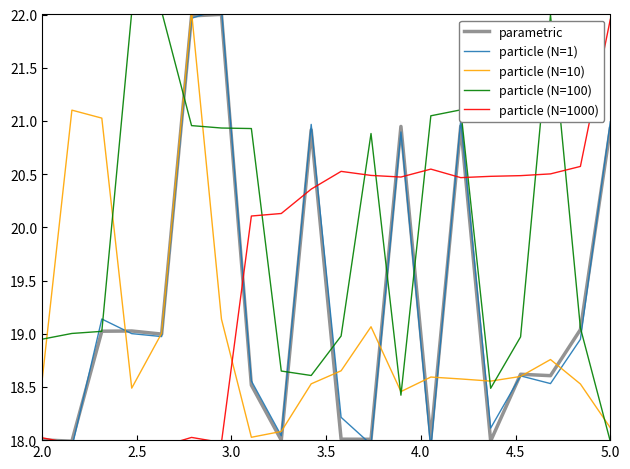

What is the highest value of the particle (N=100) series?

22.0